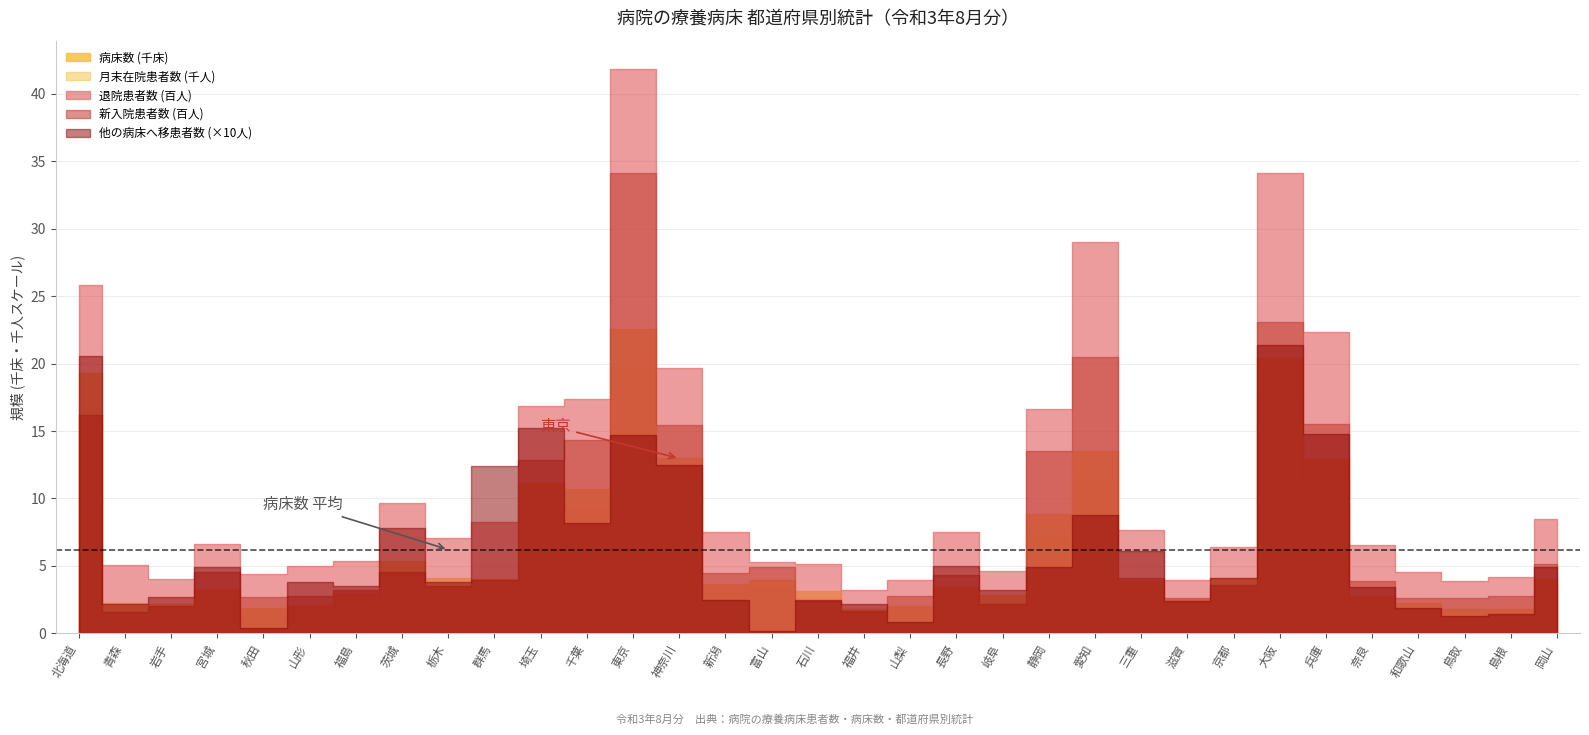

At how many categories does at least one series exceed 5035760?

1